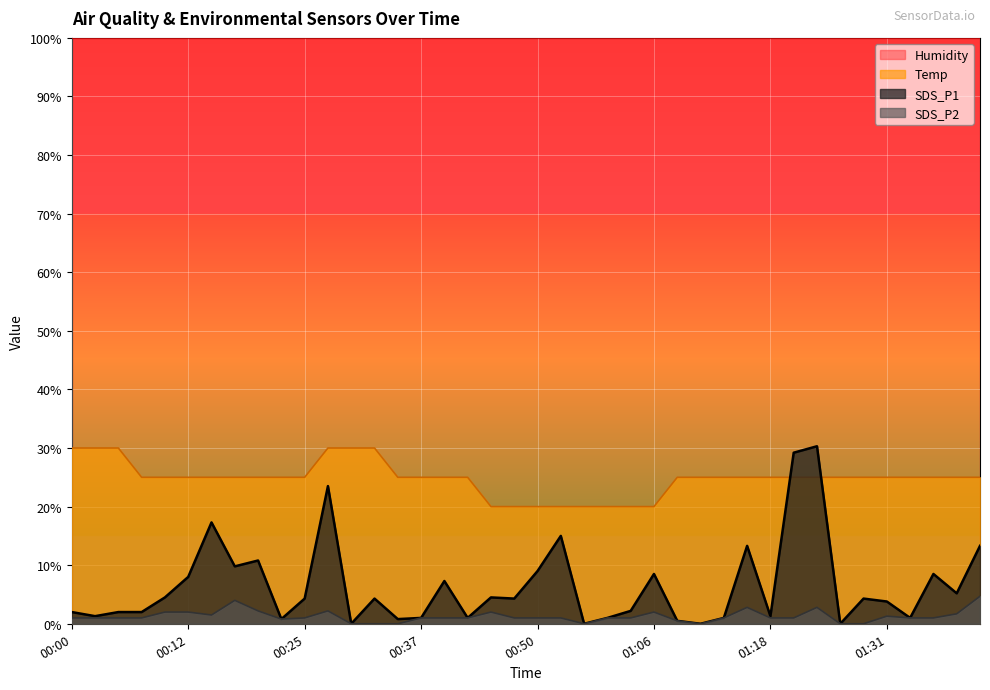

The value of Temp at 01:08 is 40.9. True or false?

False